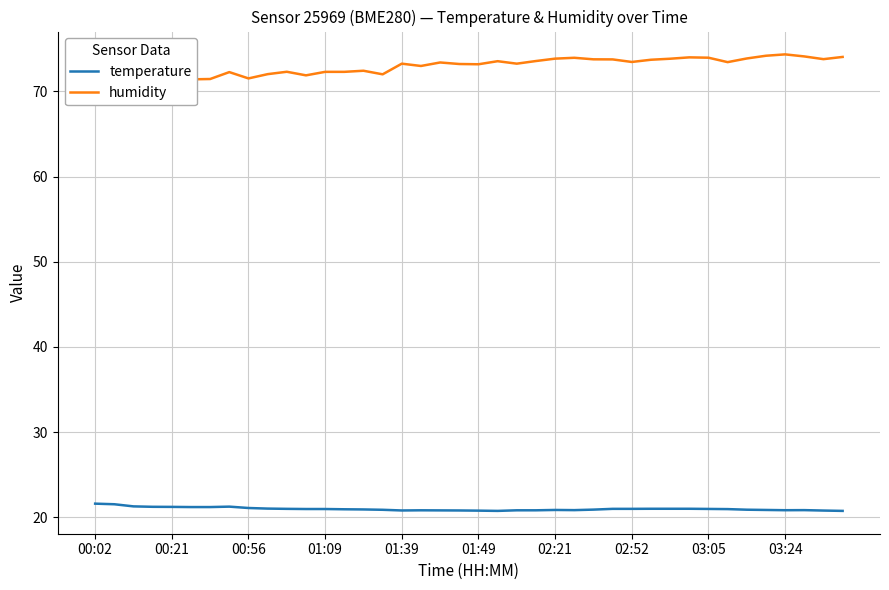

What is the lowest value of the temperature series?

20.8